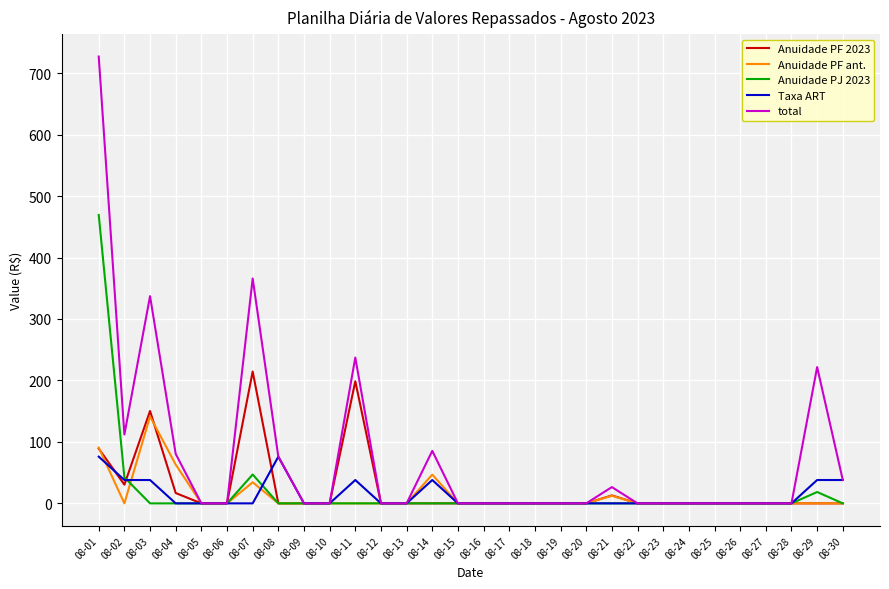

At which category does Anuidade PF ant. reach its first local peak?

08-03